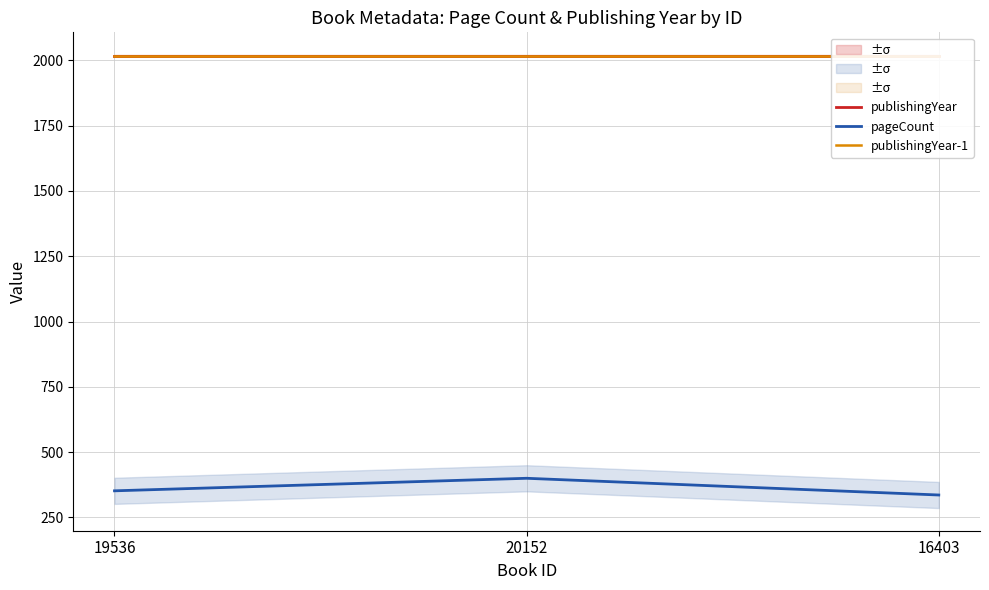

Reading left to right, extract all data points from this chart.

publishingYear: 19536=2018	20152=2018	16403=2018
pageCount: 19536=352	20152=400	16403=336
publishingYear-1: 19536=2017	20152=2017	16403=2017